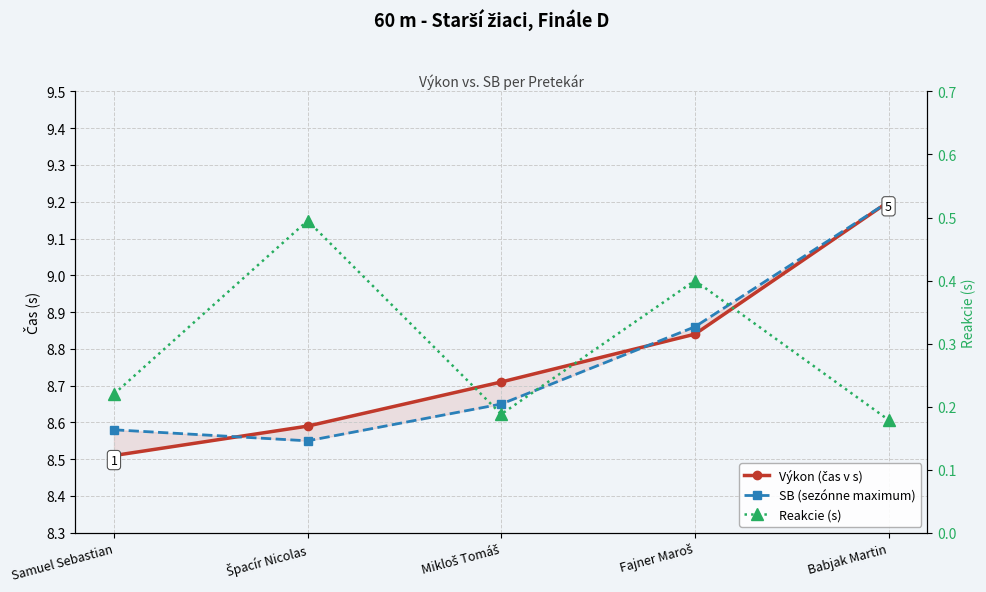

What is the label of the 5th point from the right?

Samuel Sebastian